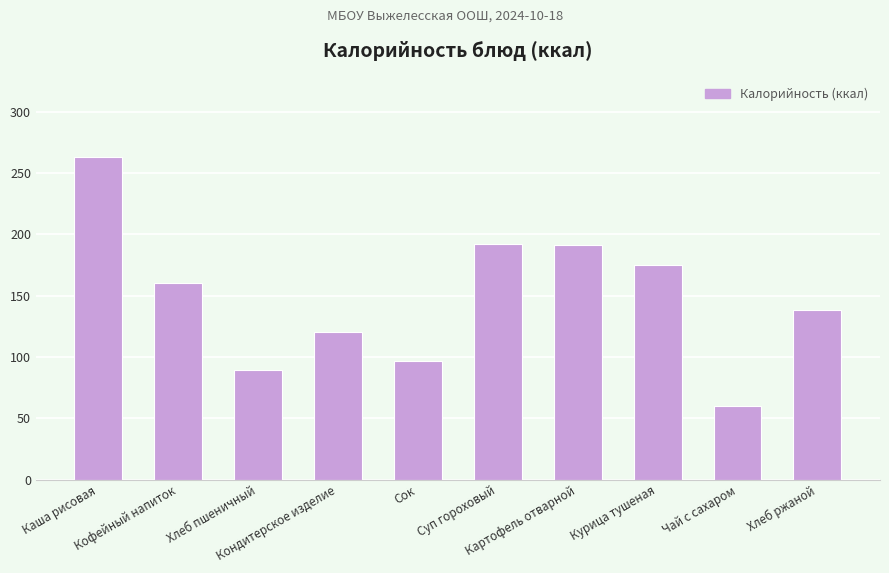

The chart shows a value of 97.0 at Сок. True or false?

True